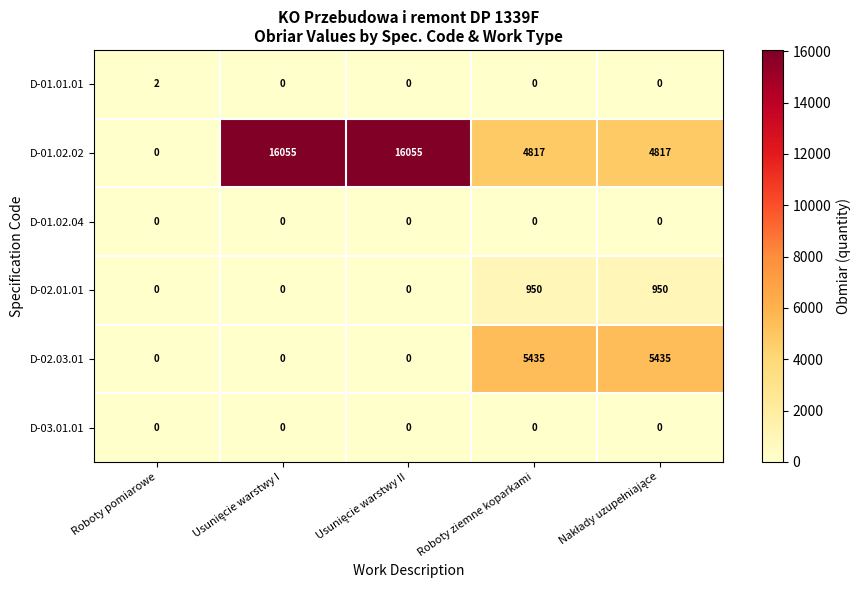

Reading left to right, what are all the values shown in this chart?

D-01.01.01: 2	0	0	0	0
D-01.02.02: 0	16055	16055	4817	4817
D-01.02.04: 0	0	0	0	0
D-02.01.01: 0	0	0	950	950
D-02.03.01: 0	0	0	5435	5435
D-03.01.01: 0	0	0	0	0